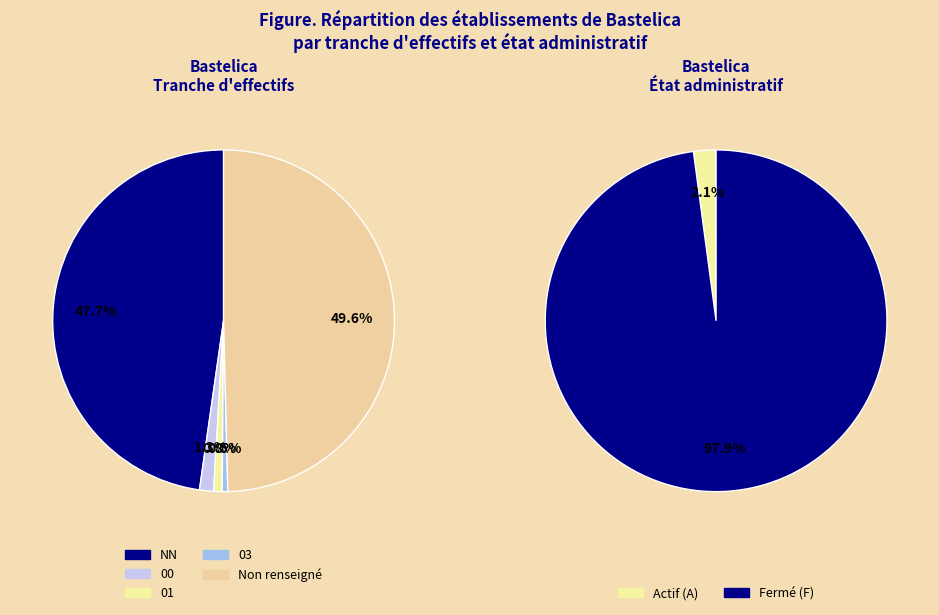

To the nearest percent, what portion does NN represent?

48%